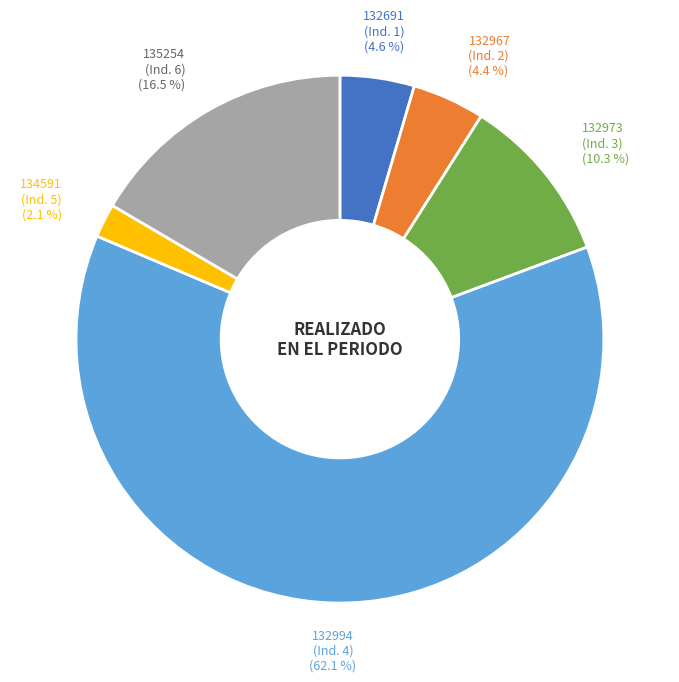

How many segments does this pie chart have?

6